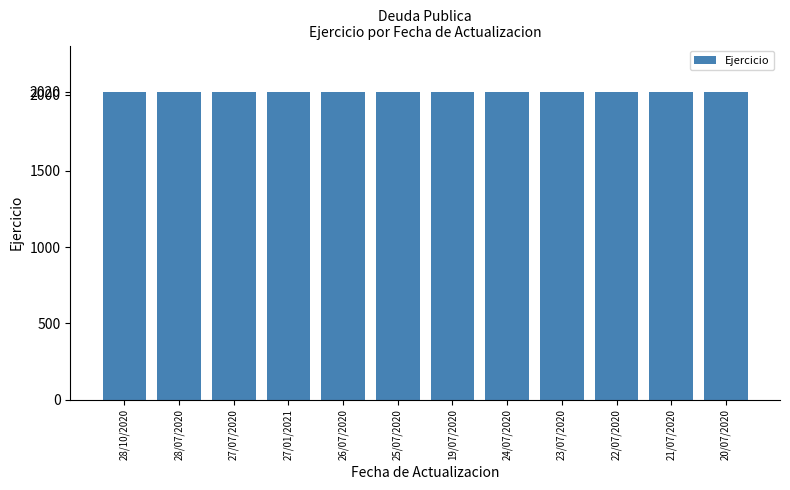

What is the average value?

2019